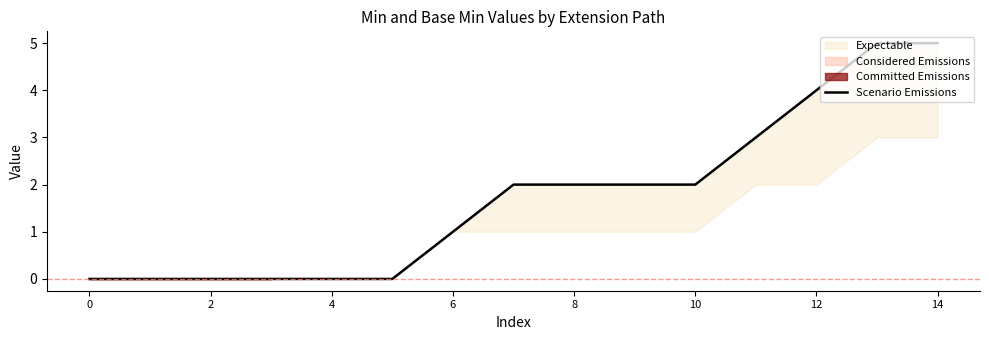

What is the difference between the maximum and minimum values?

5